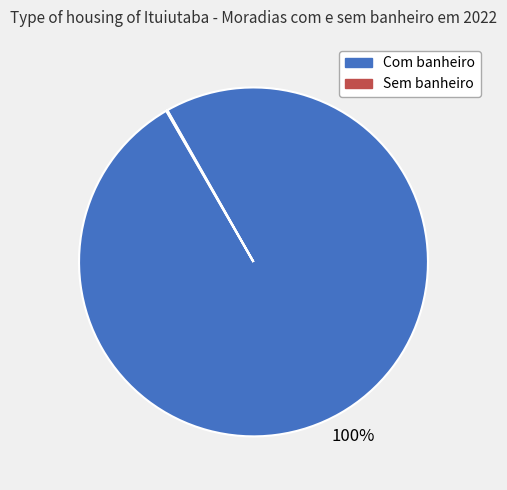

Is there a majority slice in this chart?

Yes